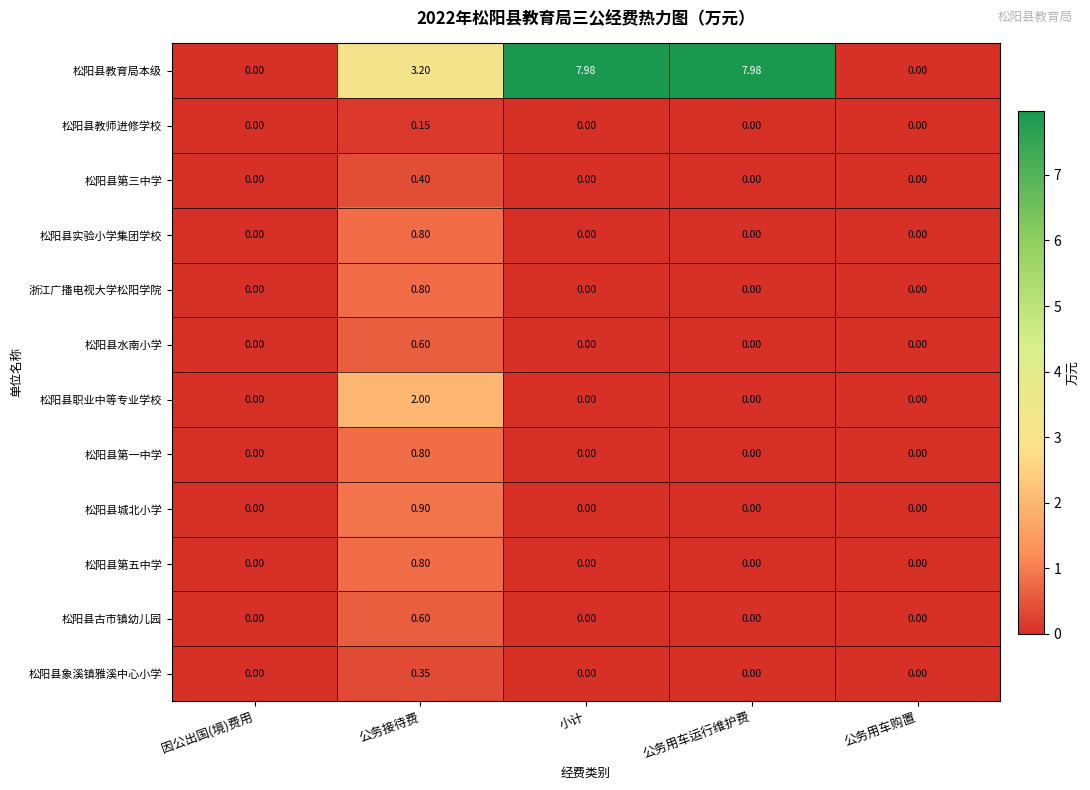

Which series has the largest total across all categories?

松阳县教育局本级